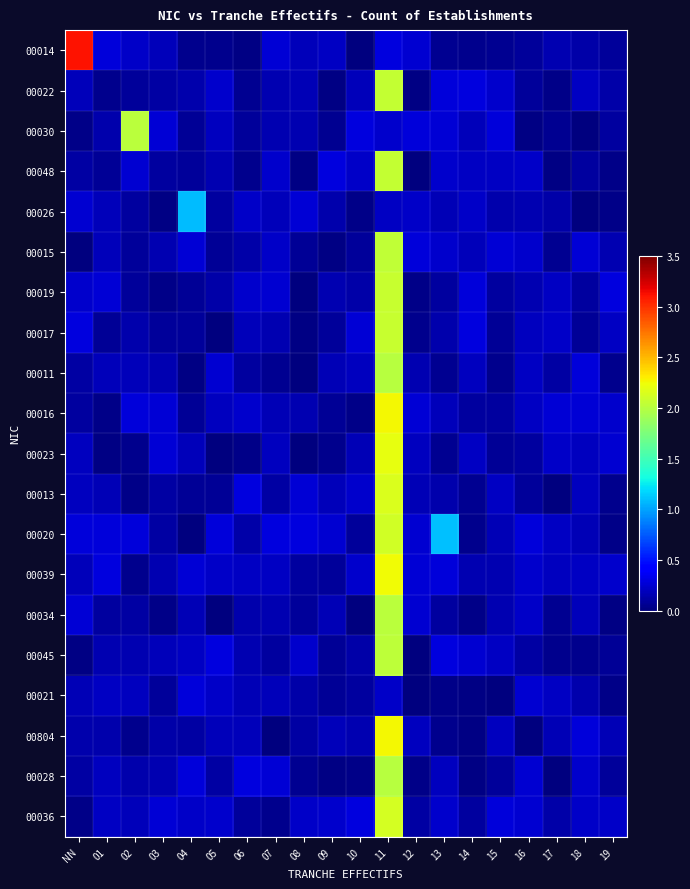

Reading right to left, extract all data points from this chart.

00014: 19=0.1	18=0.1	17=0.2	16=0.1	15=0.1	14=0.1	13=0.1	12=0.2	11=0.3	10=0.0	09=0.2	08=0.2	07=0.3	06=0.0	05=0.0	04=0.0	03=0.2	02=0.2	01=0.3	NN=3.1
00022: 19=0.1	18=0.2	17=0.0	16=0.1	15=0.2	14=0.3	13=0.3	12=0.0	11=2.1	10=0.2	09=0.0	08=0.2	07=0.2	06=0.1	05=0.2	04=0.1	03=0.1	02=0.1	01=0.0	NN=0.2
00030: 19=0.1	18=0.0	17=0.1	16=0.0	15=0.3	14=0.2	13=0.3	12=0.3	11=0.2	10=0.3	09=0.1	08=0.2	07=0.2	06=0.1	05=0.2	04=0.1	03=0.3	02=2.0	01=0.1	NN=0.0
00048: 19=0.0	18=0.1	17=0.0	16=0.2	15=0.2	14=0.2	13=0.2	12=0.0	11=2.1	10=0.2	09=0.3	08=0.0	07=0.2	06=0.0	05=0.2	04=0.1	03=0.1	02=0.2	01=0.1	NN=0.1
00026: 19=0.0	18=0.0	17=0.1	16=0.2	15=0.1	14=0.2	13=0.2	12=0.2	11=0.2	10=0.0	09=0.1	08=0.3	07=0.2	06=0.2	05=0.1	04=1.1	03=0.0	02=0.1	01=0.2	NN=0.3
00015: 19=0.2	18=0.3	17=0.1	16=0.2	15=0.3	14=0.2	13=0.2	12=0.3	11=2.0	10=0.1	09=0.0	08=0.1	07=0.2	06=0.1	05=0.1	04=0.3	03=0.2	02=0.1	01=0.2	NN=0.0
00019: 19=0.3	18=0.1	17=0.2	16=0.2	15=0.1	14=0.3	13=0.1	12=0.0	11=2.1	10=0.1	09=0.2	08=0.0	07=0.3	06=0.2	05=0.1	04=0.1	03=0.0	02=0.1	01=0.3	NN=0.2
00017: 19=0.2	18=0.1	17=0.2	16=0.2	15=0.1	14=0.3	13=0.1	12=0.0	11=2.1	10=0.3	09=0.1	08=0.0	07=0.2	06=0.2	05=0.0	04=0.1	03=0.1	02=0.1	01=0.1	NN=0.3
00011: 19=0.0	18=0.3	17=0.1	16=0.2	15=0.1	14=0.2	13=0.1	12=0.2	11=2.0	10=0.2	09=0.2	08=0.0	07=0.1	06=0.1	05=0.3	04=0.0	03=0.2	02=0.2	01=0.2	NN=0.1
00016: 19=0.2	18=0.3	17=0.3	16=0.2	15=0.1	14=0.1	13=0.2	12=0.3	11=2.3	10=0.0	09=0.1	08=0.2	07=0.2	06=0.2	05=0.2	04=0.1	03=0.3	02=0.3	01=0.0	NN=0.1
00023: 19=0.3	18=0.2	17=0.2	16=0.1	15=0.1	14=0.2	13=0.1	12=0.2	11=2.2	10=0.2	09=0.0	08=0.0	07=0.2	06=0.0	05=0.0	04=0.2	03=0.3	02=0.0	01=0.0	NN=0.2
00013: 19=0.1	18=0.2	17=0.0	16=0.1	15=0.2	14=0.1	13=0.1	12=0.2	11=2.2	10=0.2	09=0.2	08=0.3	07=0.1	06=0.3	05=0.1	04=0.1	03=0.1	02=0.0	01=0.2	NN=0.2
00020: 19=0.0	18=0.2	17=0.2	16=0.3	15=0.2	14=0.1	13=1.1	12=0.3	11=2.1	10=0.1	09=0.3	08=0.3	07=0.3	06=0.1	05=0.3	04=0.0	03=0.1	02=0.3	01=0.3	NN=0.3
00039: 19=0.2	18=0.2	17=0.2	16=0.2	15=0.2	14=0.2	13=0.3	12=0.3	11=2.2	10=0.2	09=0.1	08=0.1	07=0.2	06=0.2	05=0.2	04=0.3	03=0.2	02=0.0	01=0.3	NN=0.2
00034: 19=0.0	18=0.2	17=0.1	16=0.2	15=0.2	14=0.0	13=0.1	12=0.2	11=2.0	10=0.0	09=0.2	08=0.1	07=0.2	06=0.1	05=0.0	04=0.2	03=0.0	02=0.1	01=0.1	NN=0.3
00045: 19=0.1	18=0.0	17=0.1	16=0.1	15=0.2	14=0.3	13=0.3	12=0.0	11=2.0	10=0.1	09=0.1	08=0.2	07=0.1	06=0.2	05=0.3	04=0.2	03=0.2	02=0.2	01=0.2	NN=0.0
00021: 19=0.0	18=0.1	17=0.2	16=0.3	15=0.0	14=0.0	13=0.0	12=0.0	11=0.2	10=0.1	09=0.1	08=0.1	07=0.2	06=0.2	05=0.2	04=0.3	03=0.1	02=0.2	01=0.2	NN=0.2
00804: 19=0.2	18=0.3	17=0.2	16=0.0	15=0.2	14=0.0	13=0.0	12=0.2	11=2.3	10=0.2	09=0.2	08=0.1	07=0.0	06=0.2	05=0.2	04=0.1	03=0.1	02=0.1	01=0.1	NN=0.1
00028: 19=0.1	18=0.2	17=0.0	16=0.3	15=0.1	14=0.0	13=0.2	12=0.0	11=2.0	10=0.0	09=0.0	08=0.1	07=0.3	06=0.3	05=0.1	04=0.3	03=0.2	02=0.1	01=0.2	NN=0.1
00036: 19=0.2	18=0.2	17=0.1	16=0.3	15=0.3	14=0.1	13=0.2	12=0.1	11=2.1	10=0.3	09=0.2	08=0.2	07=0.1	06=0.1	05=0.2	04=0.2	03=0.3	02=0.2	01=0.2	NN=0.0